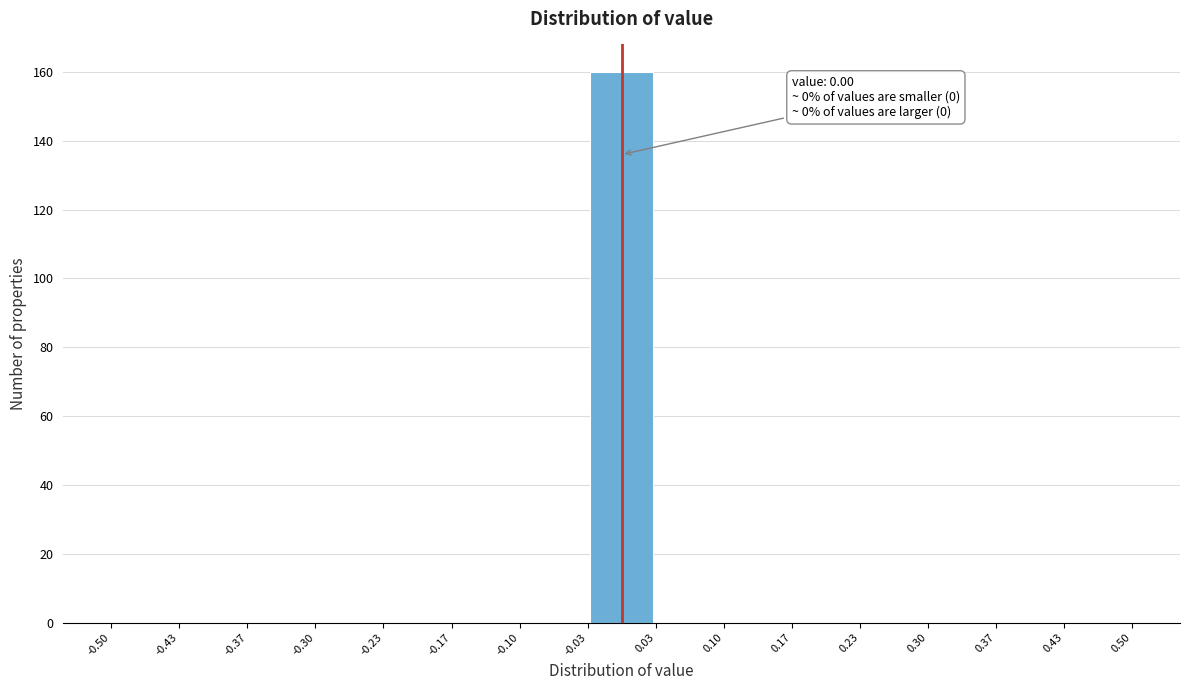

Which range on the x-axis has the tallest bar?

-0.03 to 0.03